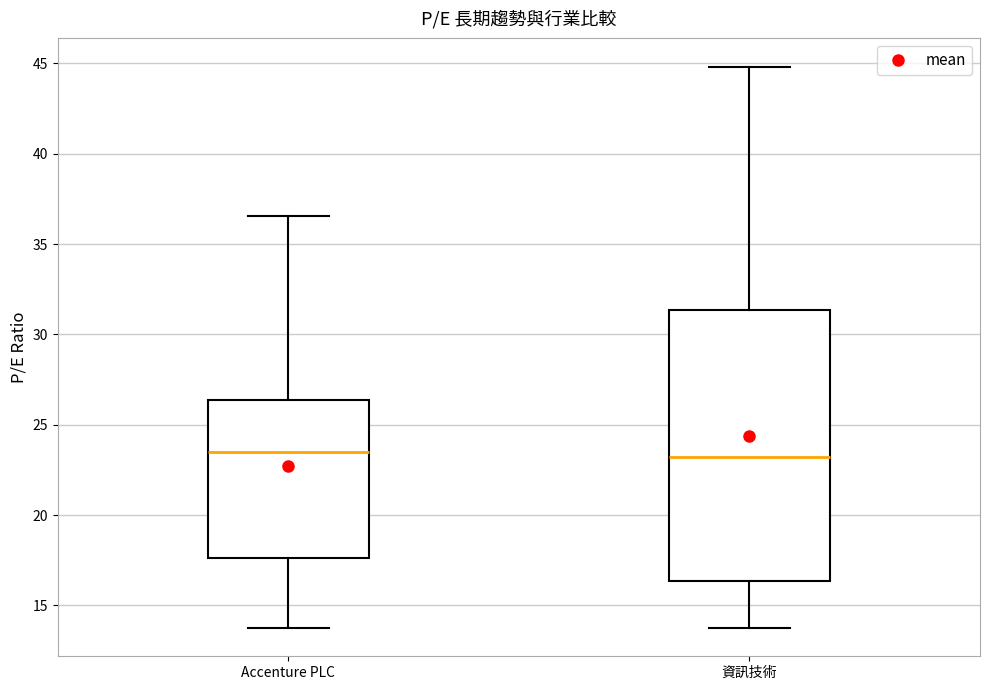

Reading left to right, transcribe this box plot: for each box, give where its median line is, the range the box spans, and where its two whiskers end, as read against the y-axis. The values are not printed on the chart, so give them approximately, as read against the axis.

Accenture PLC: median 23.5, box 17.5 to 26.5, whiskers 13.5 to 36.5
資訊技術: median 23.0, box 16.5 to 31.5, whiskers 13.5 to 45.0